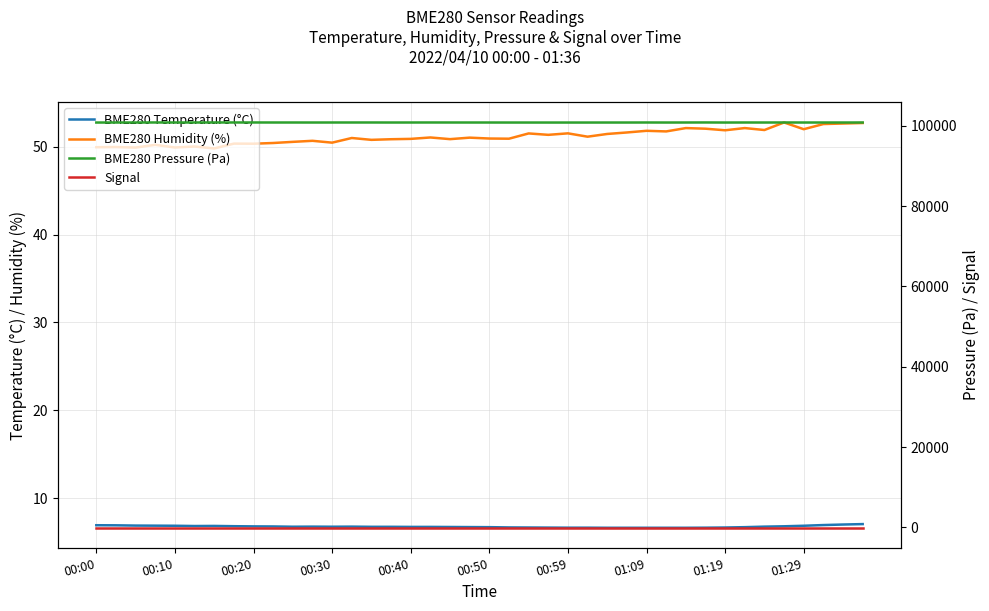

Is it true that BME280 Humidity (%) equals 10.3 at 00:40?

False